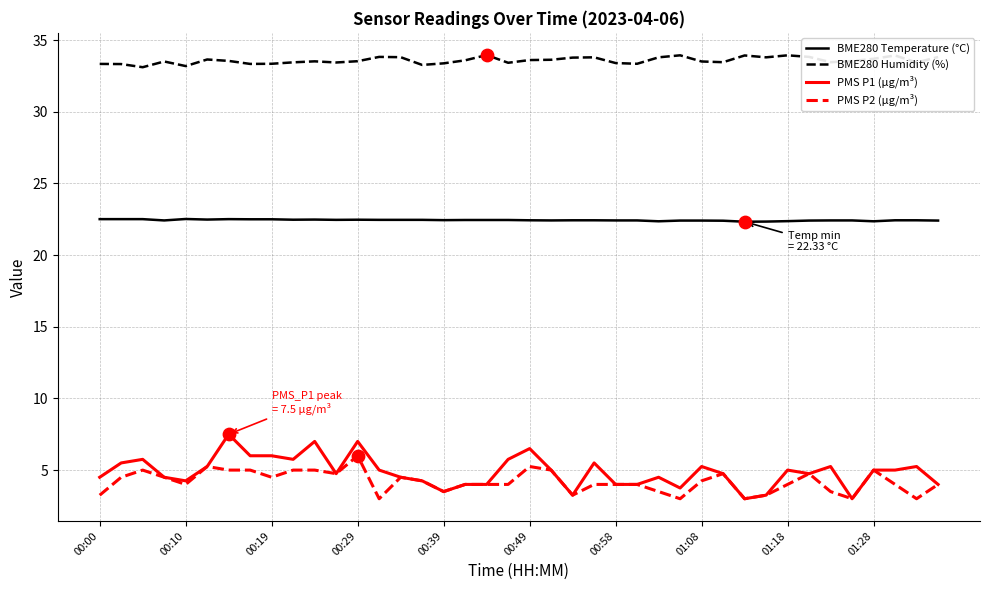

At how many categories does at least one series exceed 19?

40